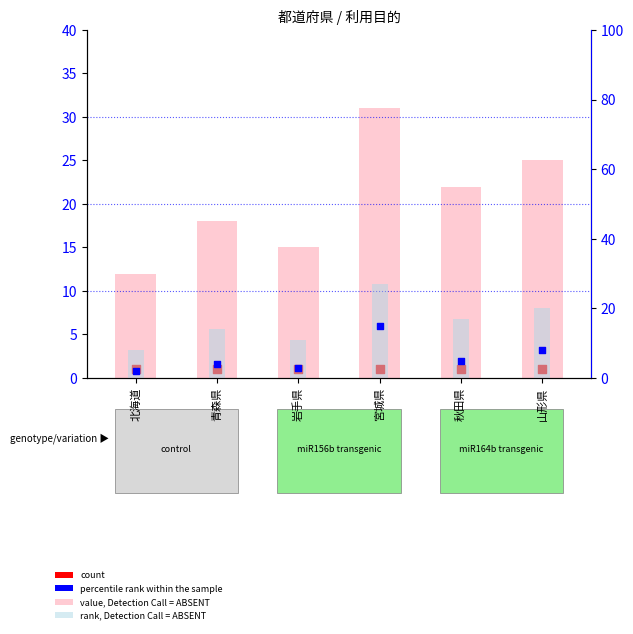

Which series reaches the maximum Y coordinate?

value, Detection Call = ABSENT